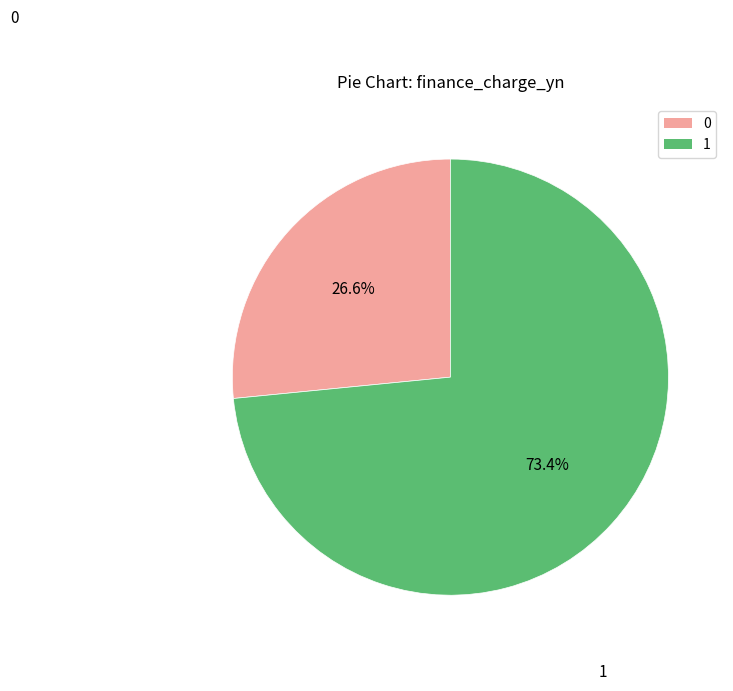

Is there a majority slice in this chart?

Yes